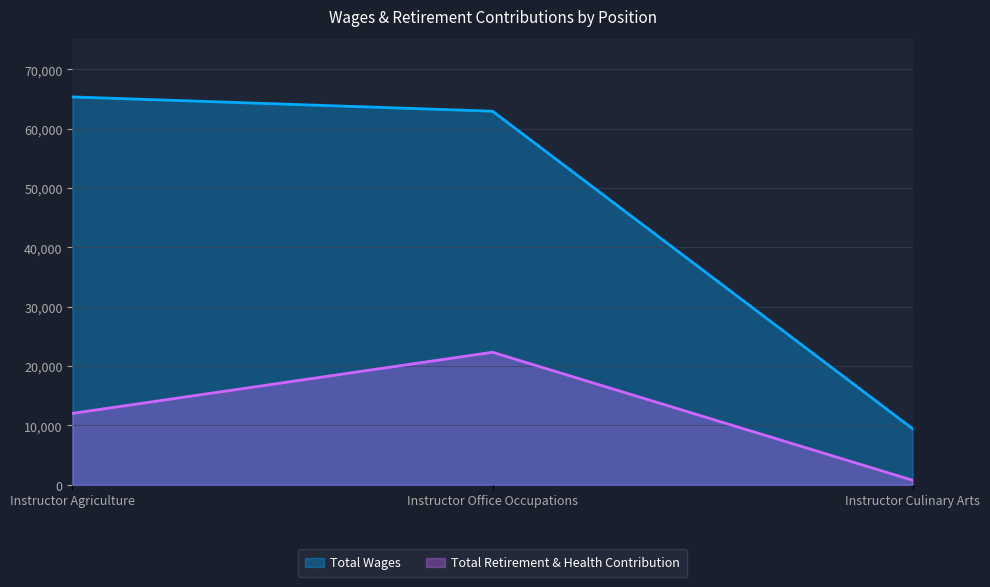

Reading left to right, list all the values displayed in this chart.

Total Wages: 65366	62960	9450
Total Retirement & Health Contribution: 12032	22333	761